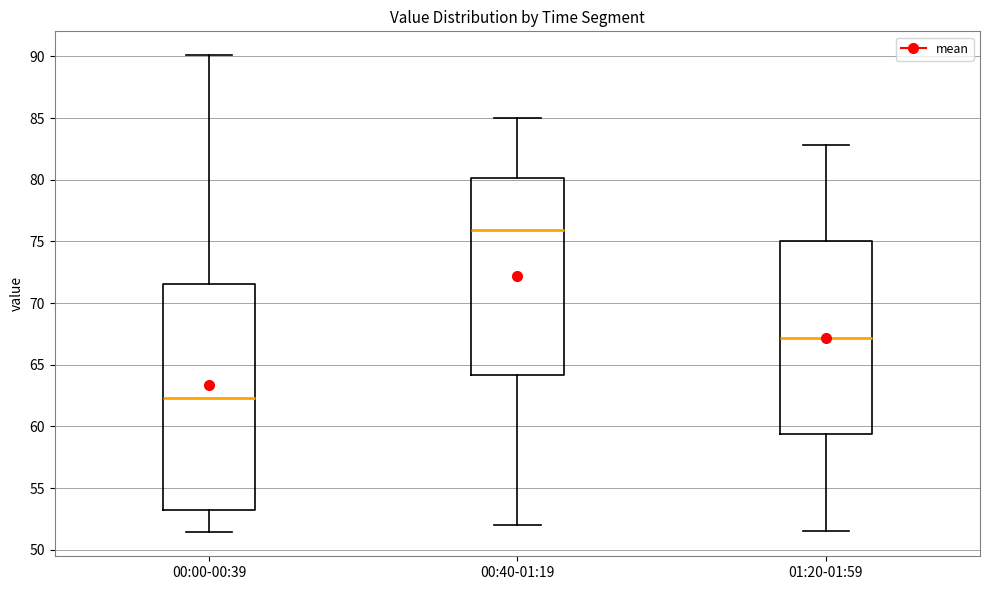

Comparing the boxes themselves (not the whiskers), which one is the tallest?

00:00-00:39